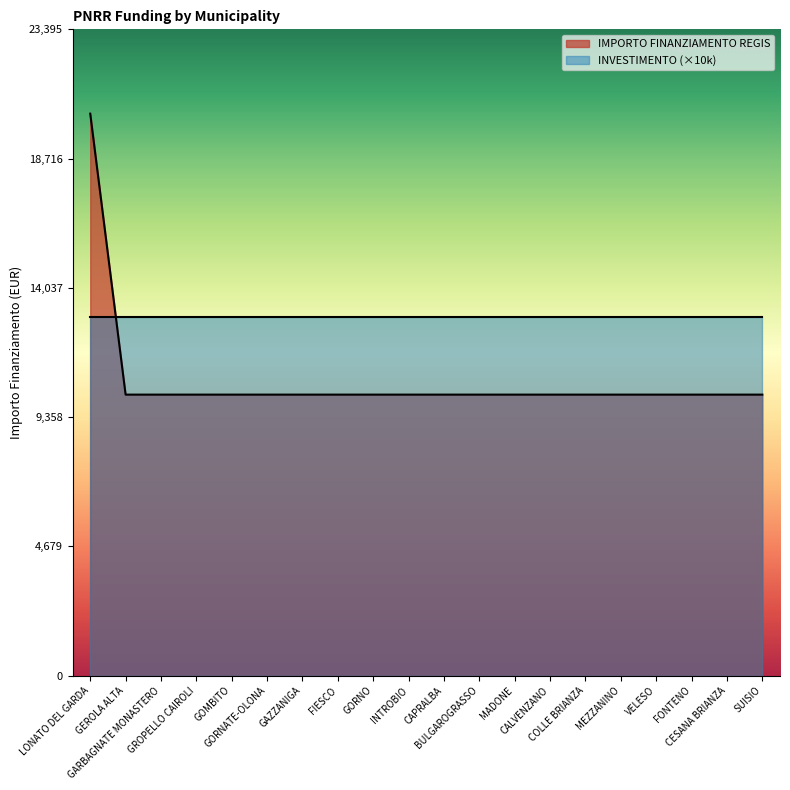

Is it true that the value at FONTENO is 17447?

False